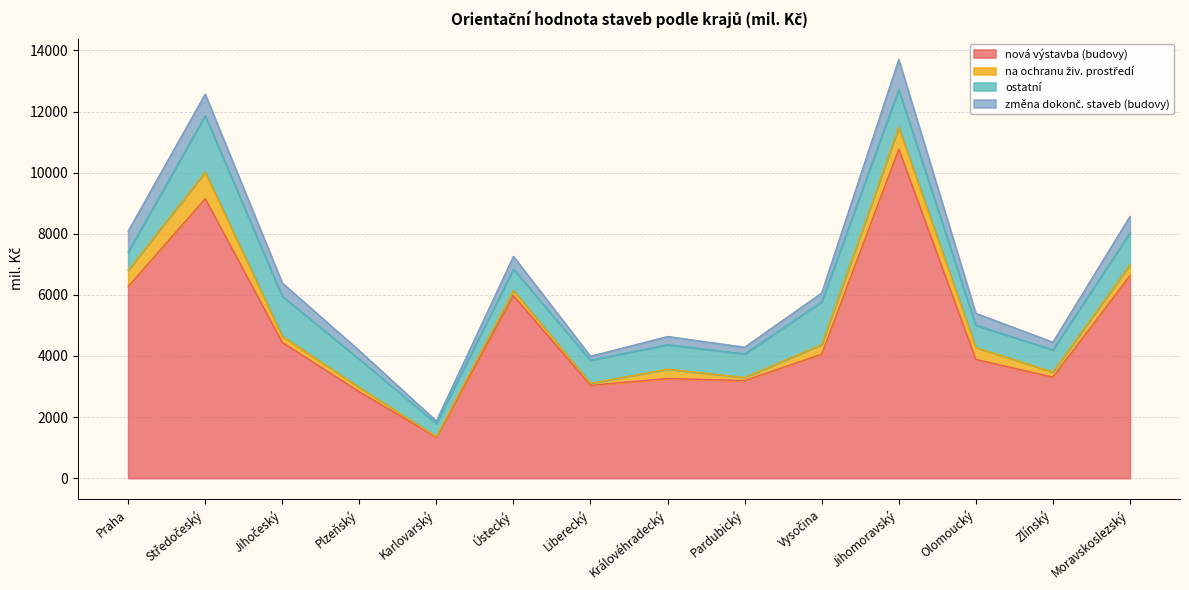

How many lines are shown in the chart?

4